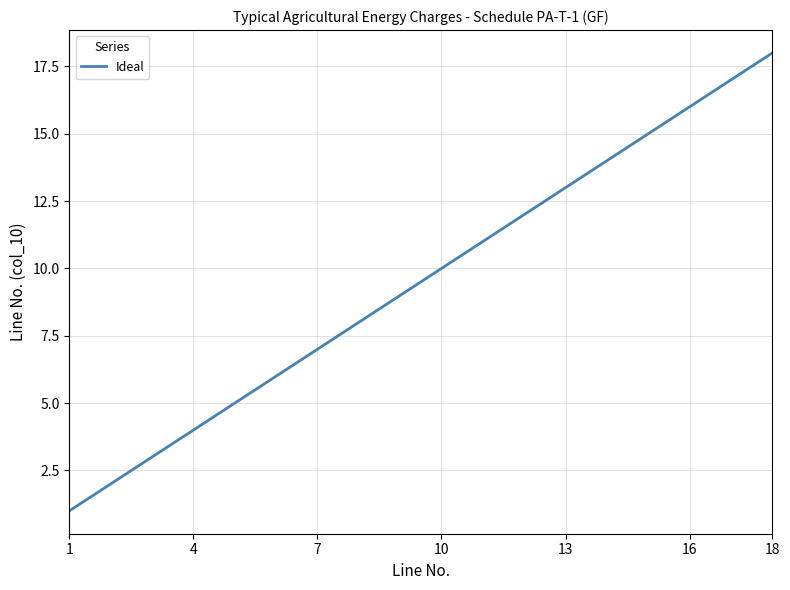

What is the minimum value shown in the chart?

1